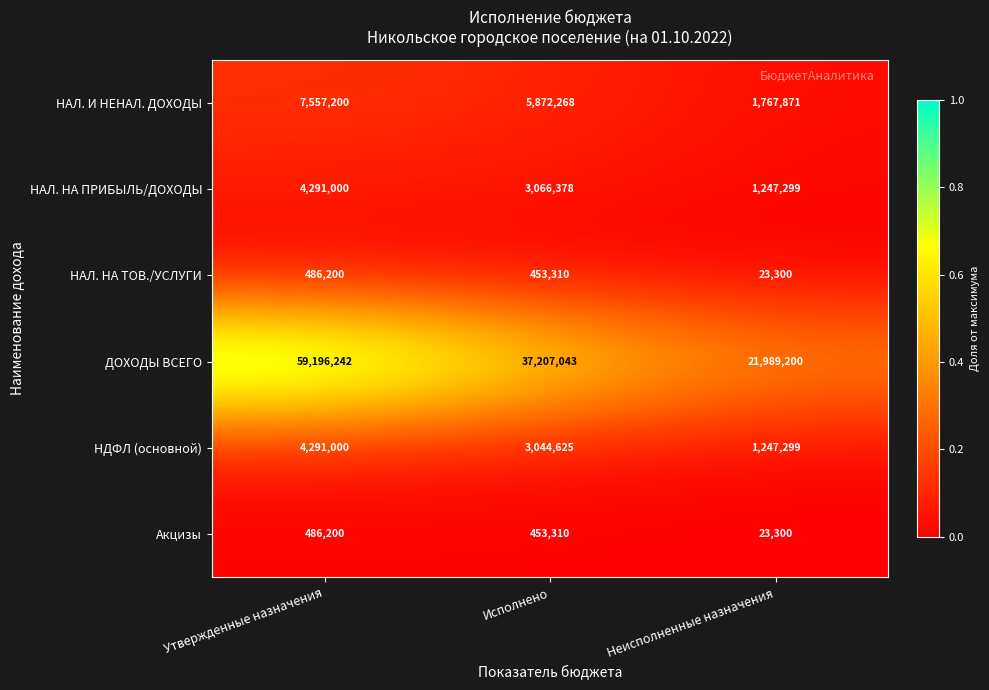

Reading right to left, what are all the values shown in this chart?

НАЛ. И НЕНАЛ. ДОХОДЫ: Неисполненные назначения=1767871	Исполнено=5872268	Утвержденные назначения=7557200
НАЛ. НА ПРИБЫЛЬ/ДОХОДЫ: Неисполненные назначения=1247299	Исполнено=3066378	Утвержденные назначения=4291000
НАЛ. НА ТОВ./УСЛУГИ: Неисполненные назначения=23300	Исполнено=453310	Утвержденные назначения=486200
ДОХОДЫ ВСЕГО: Неисполненные назначения=21989200	Исполнено=37207043	Утвержденные назначения=59196242
НДФЛ (основной): Неисполненные назначения=1247299	Исполнено=3044625	Утвержденные назначения=4291000
Акцизы: Неисполненные назначения=23300	Исполнено=453310	Утвержденные назначения=486200